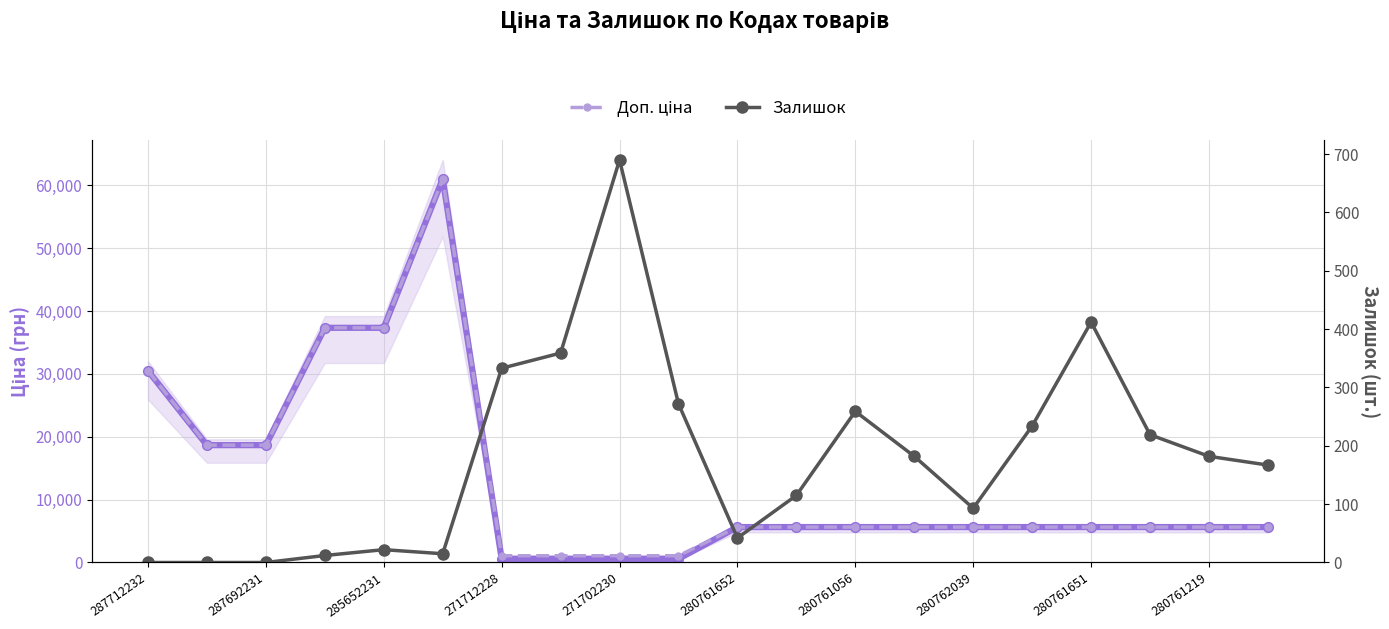

Is the value of Залишок at 271702230 greater than the value of Доп. ціна at 15?

No